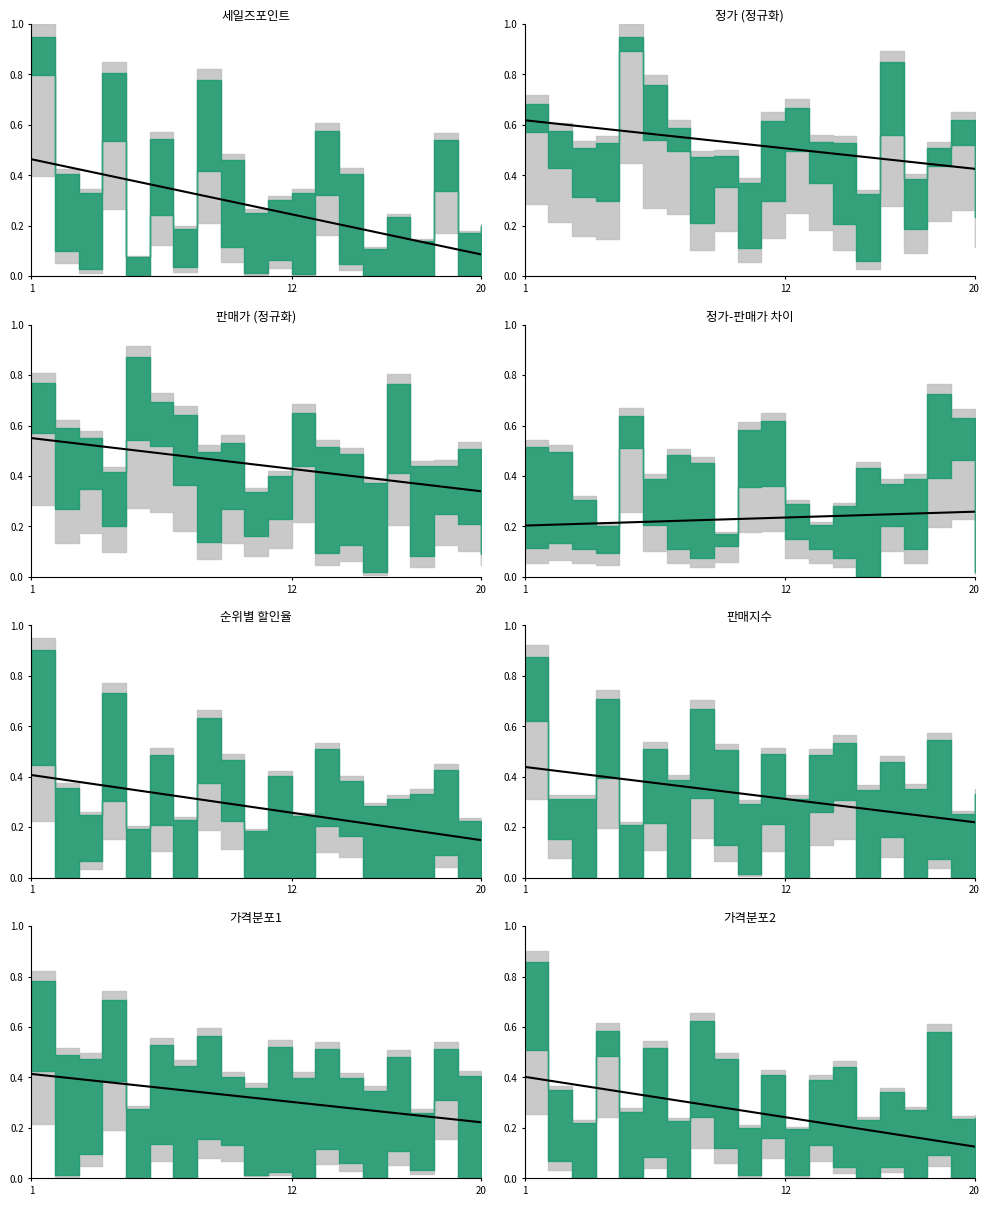

Which label corresponds to the smallest value in the chart?

20